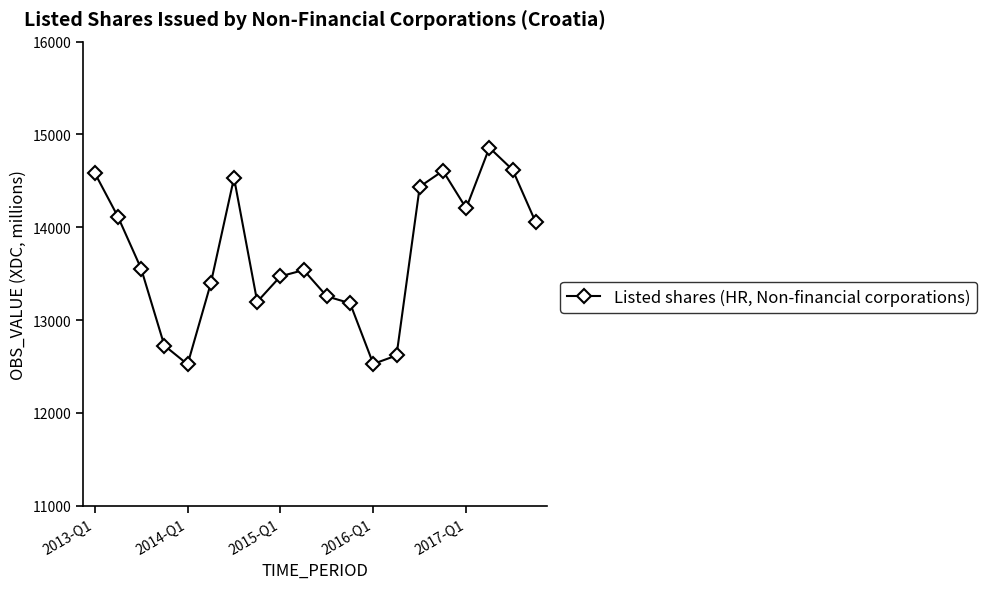

How many points are higher than both their immediate neighbors (excluding endpoints)?

4